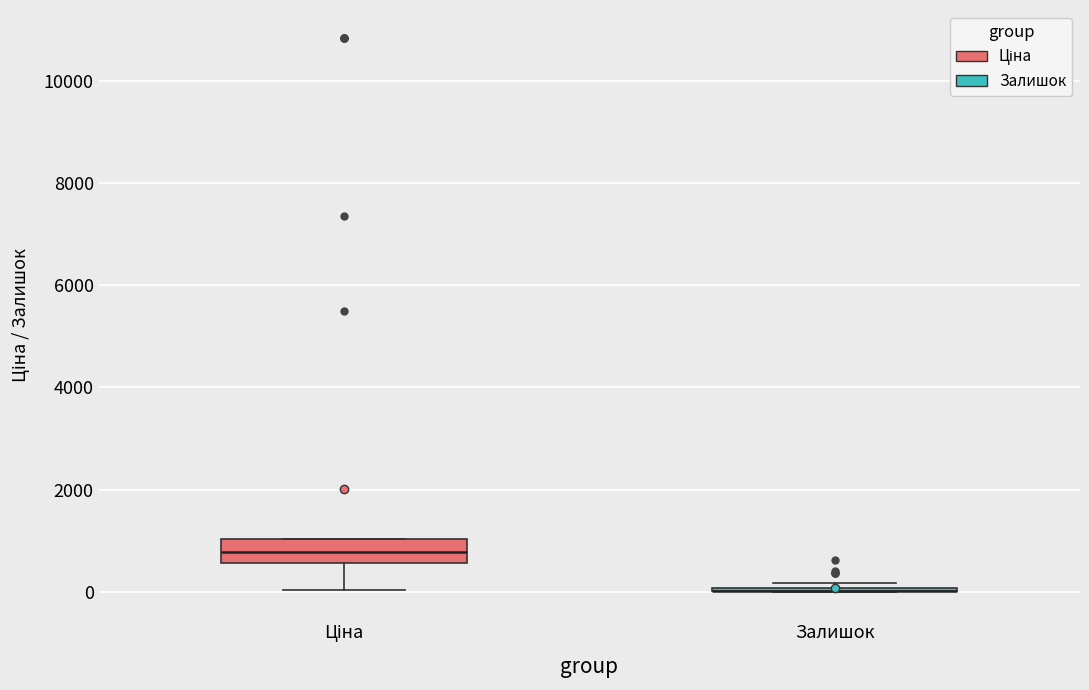

Reading left to right, read every box against the y-axis: the position of its median line, the range the box covers, and the ends of its whiskers. The values are not printed on the chart, so give them approximately, as read against the axis.

Ціна: median 800, box 600 to 1000, whiskers 0 to 1000
Залишок: box collapsed to a line at 0, whiskers 0 to 200